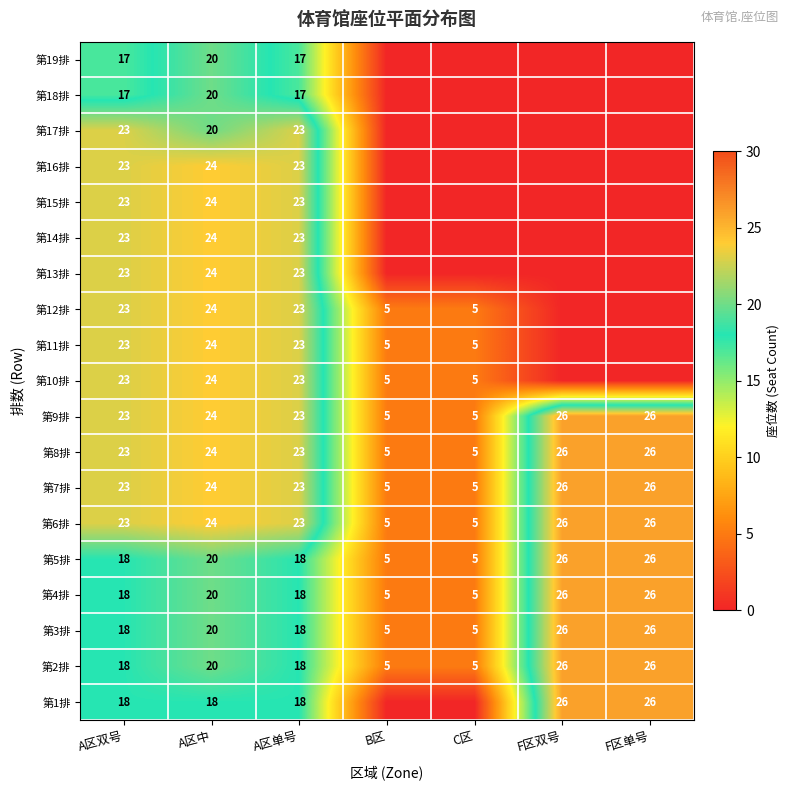

The value of 第13排 at A区中 is 24. True or false?

True